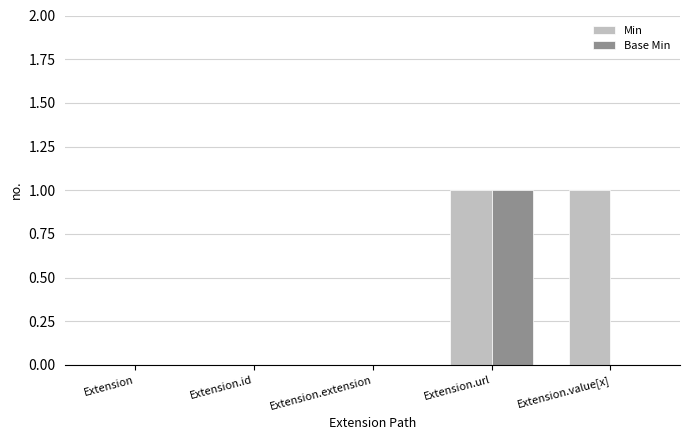

Between Extension.id and Extension.value[x], which series saw the biggest shift?

Min